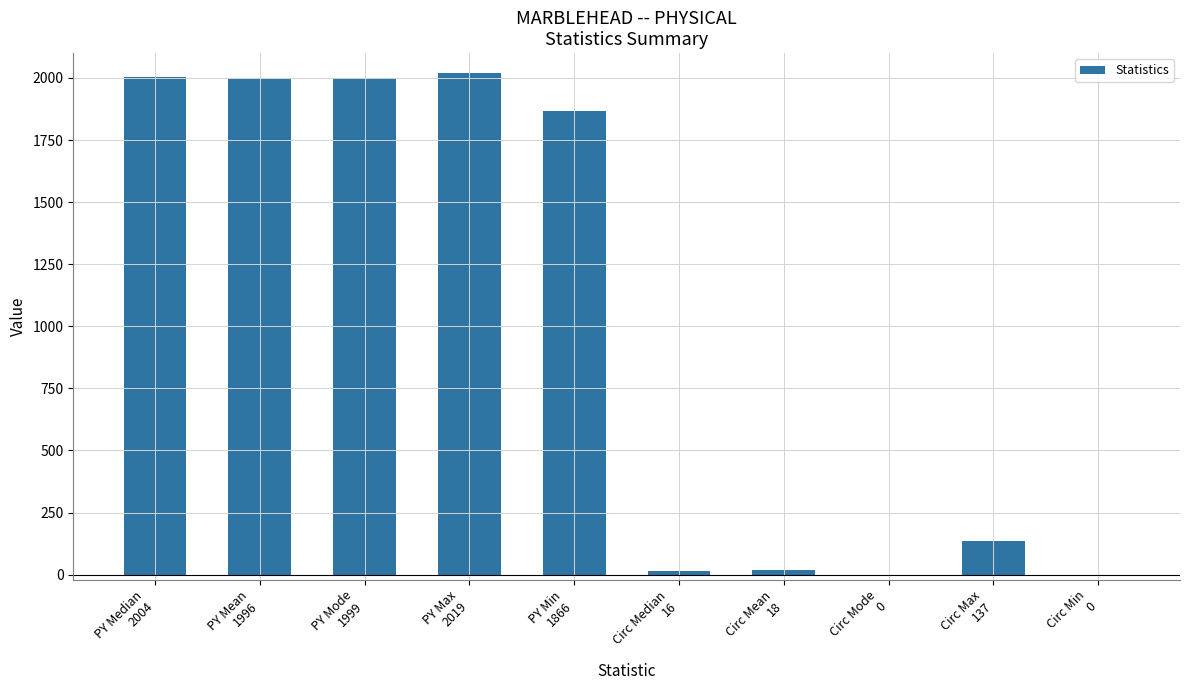

What is the sum of all values?

10055